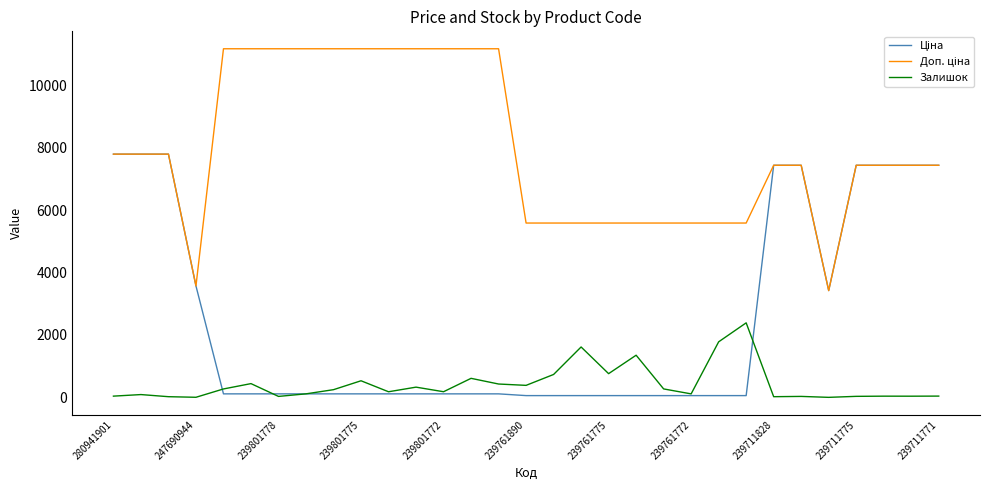

What is the difference between the maximum and second lowest values in the Залишок series?

2385.0